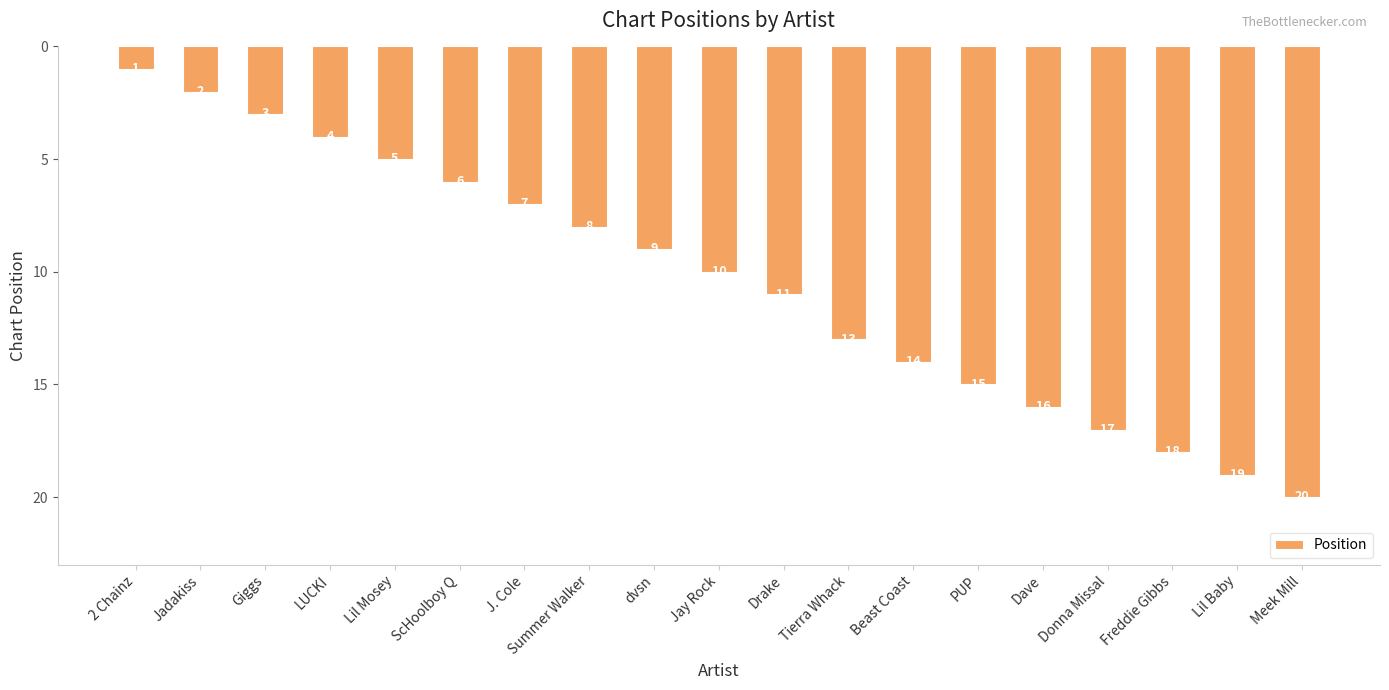

Rank the categories by value from lowest to highest.

2 Chainz, Jadakiss, Giggs, LUCKI, Lil Mosey, ScHoolboy Q, J. Cole, Summer Walker, dvsn, Jay Rock, Drake, Tierra Whack, Beast Coast, PUP, Dave, Donna Missal, Freddie Gibbs, Lil Baby, Meek Mill